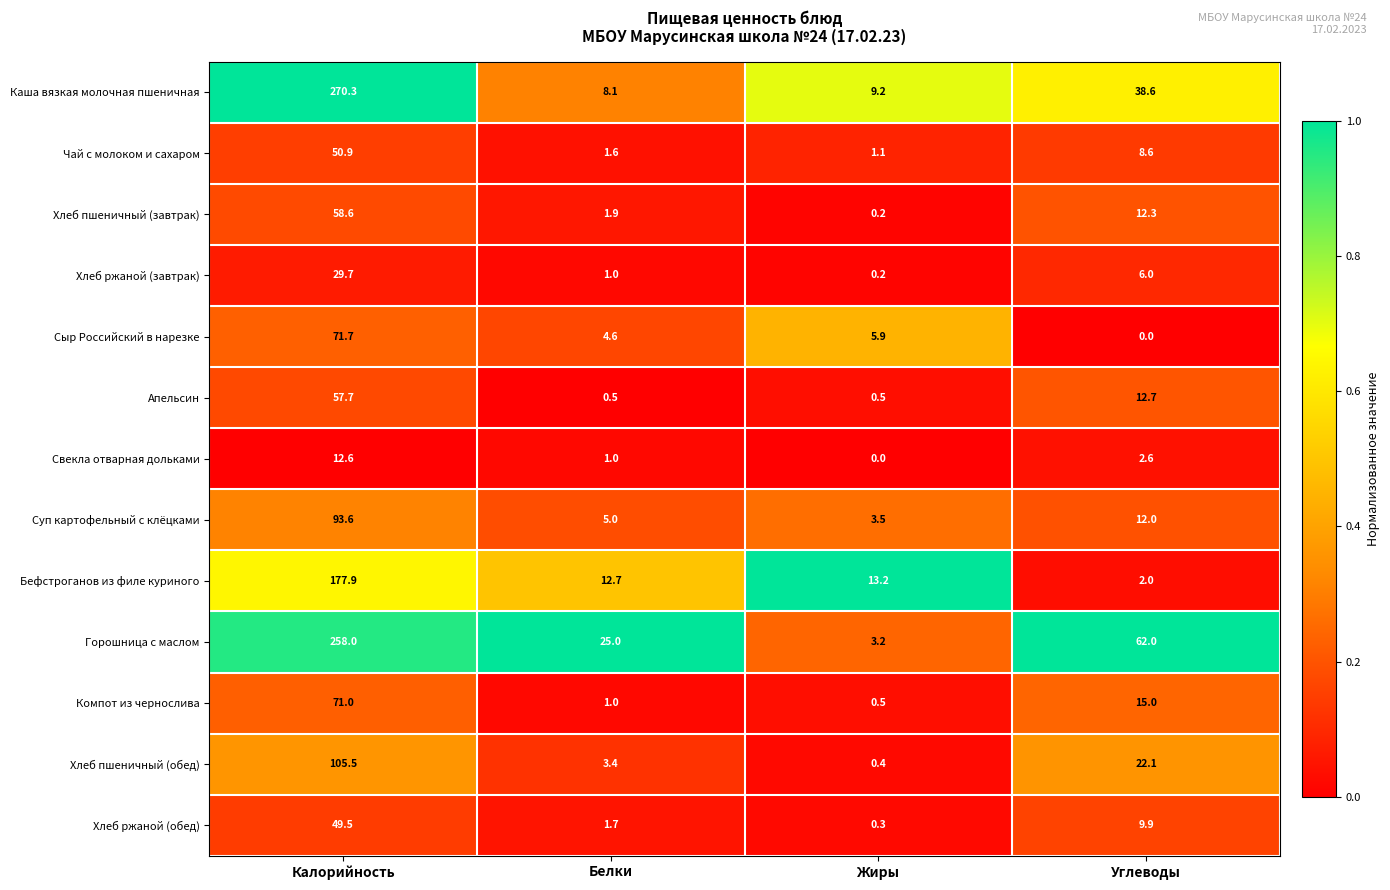

Which series has the largest range (max minus min)?

Каша вязкая молочная пшеничная